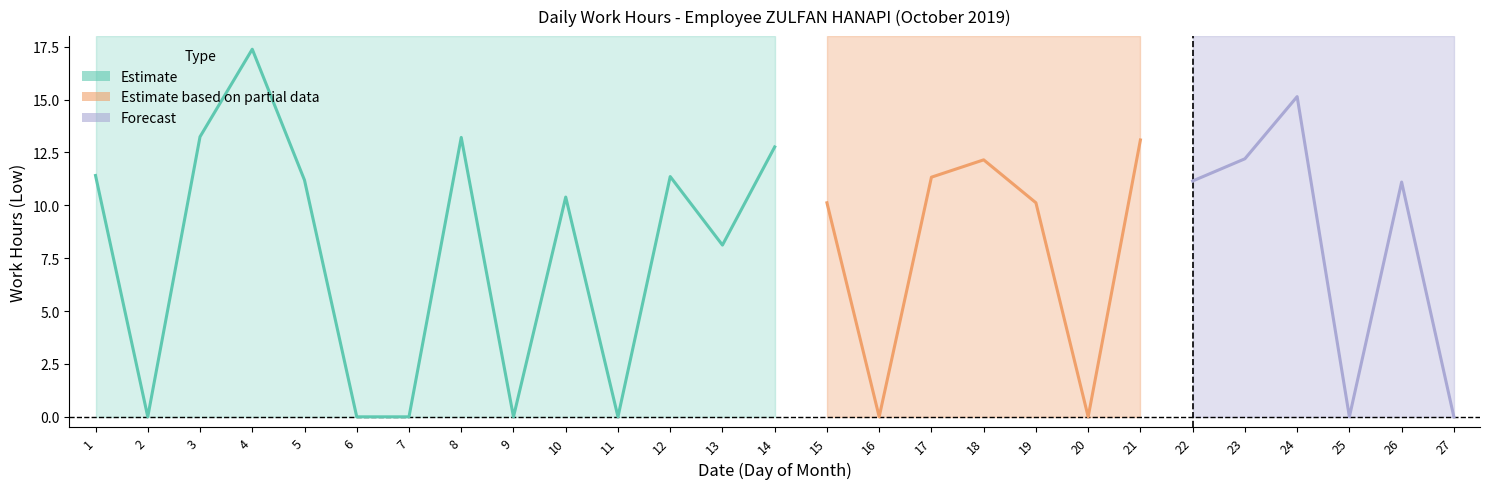

Which category has the lowest value across all series?

2